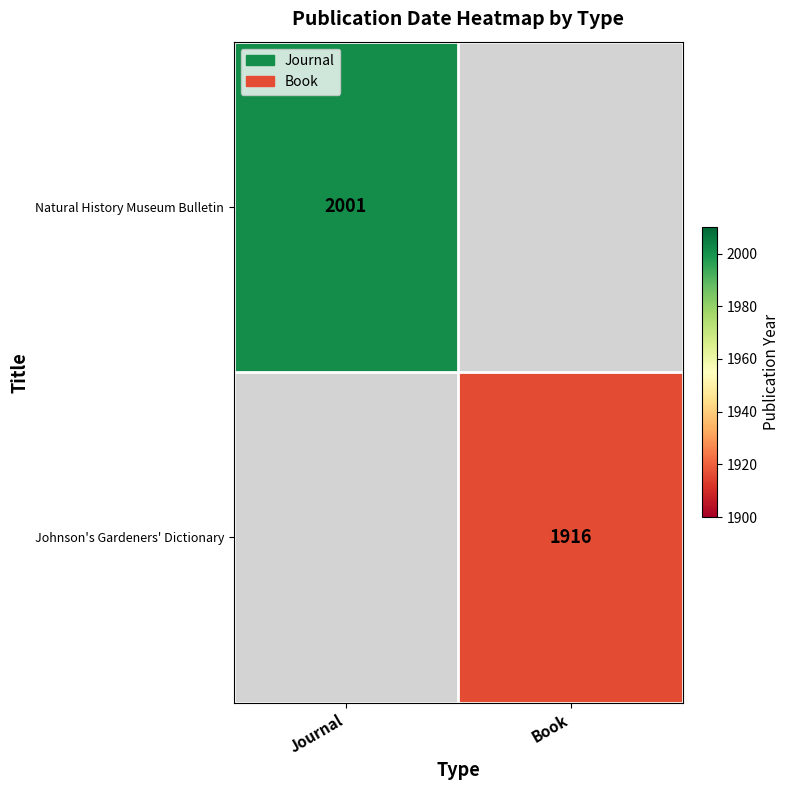

Which category has the highest value across all series?

Journal